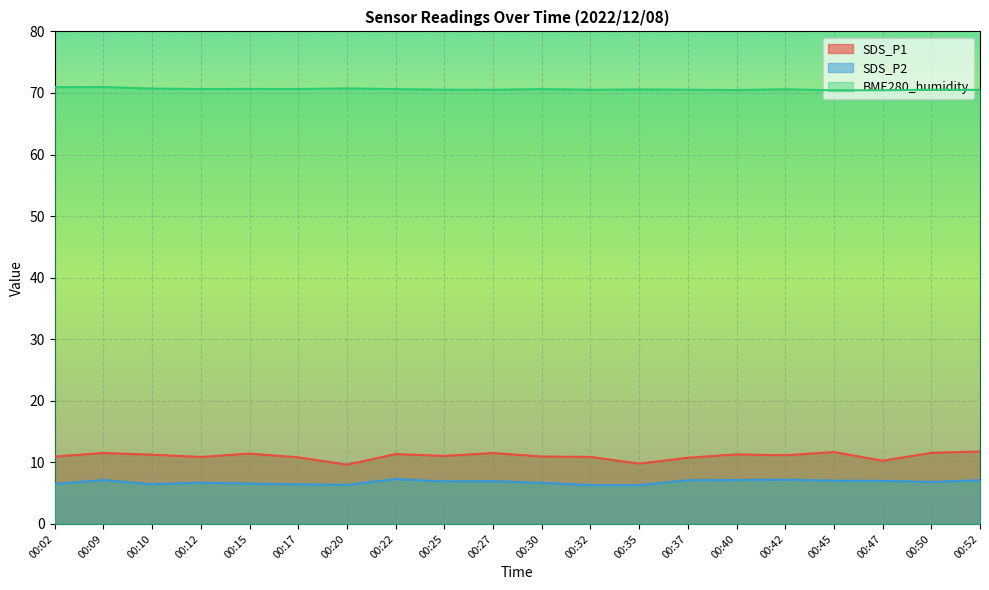

Which series has the largest total across all categories?

BME280_humidity